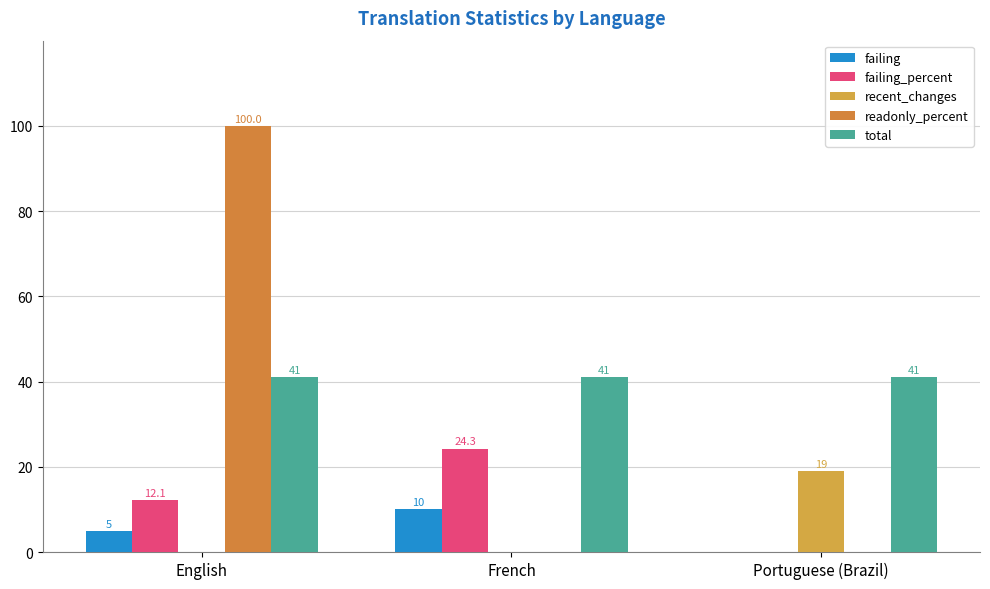

List the series in order of their peak value, highest first.

readonly_percent, total, failing_percent, recent_changes, failing